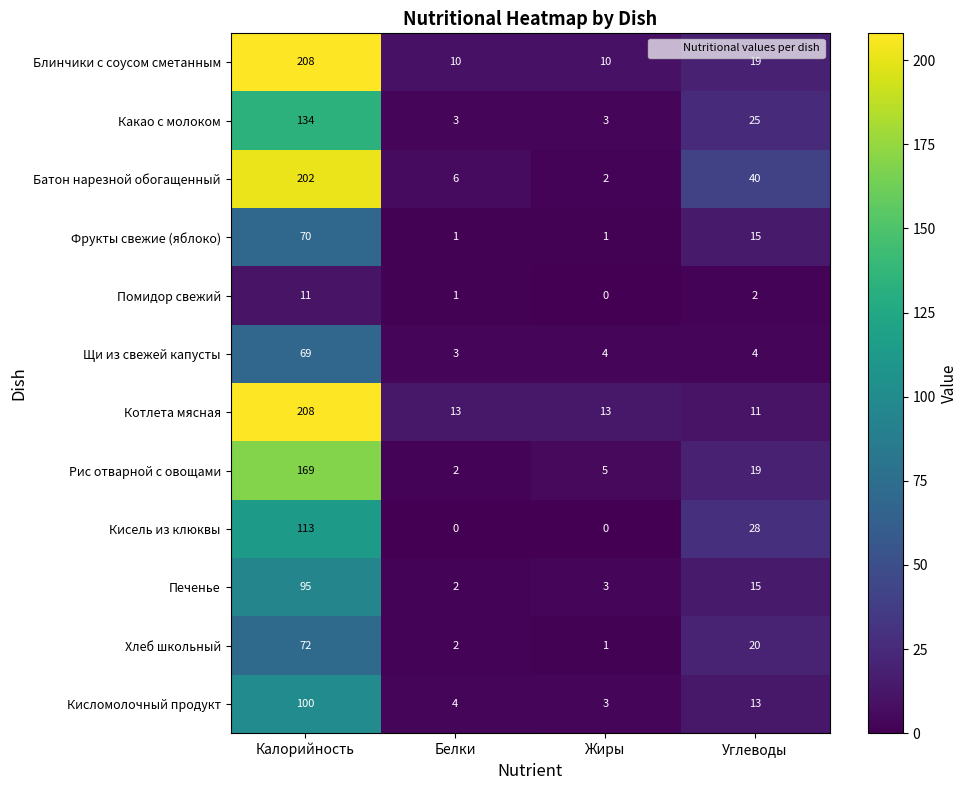

Where is Кисломолочный продукт nearest to the value 51?

Углеводы